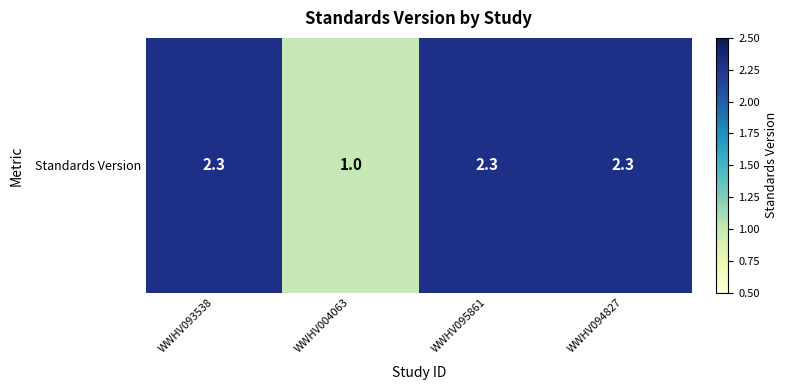

What is the approximate value at WWHV095861?

2.3